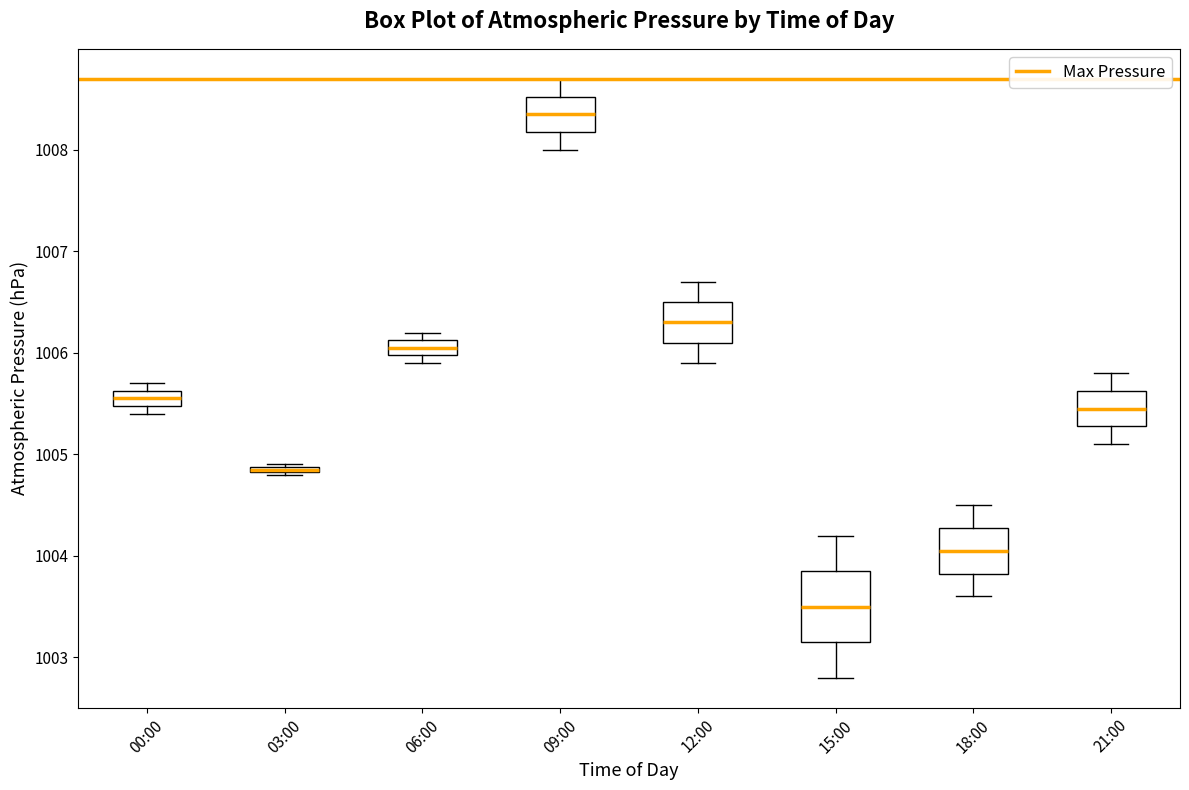

Where does the lower whisker of the box for 12:00 end on the y-axis? The values are not printed on the chart, so give them approximately, as read against the axis.

1005.9